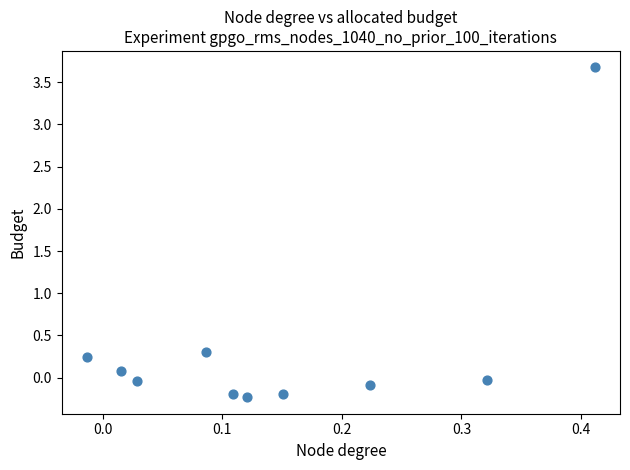

What Y value in the scatter plot is closest to 1?

0.3